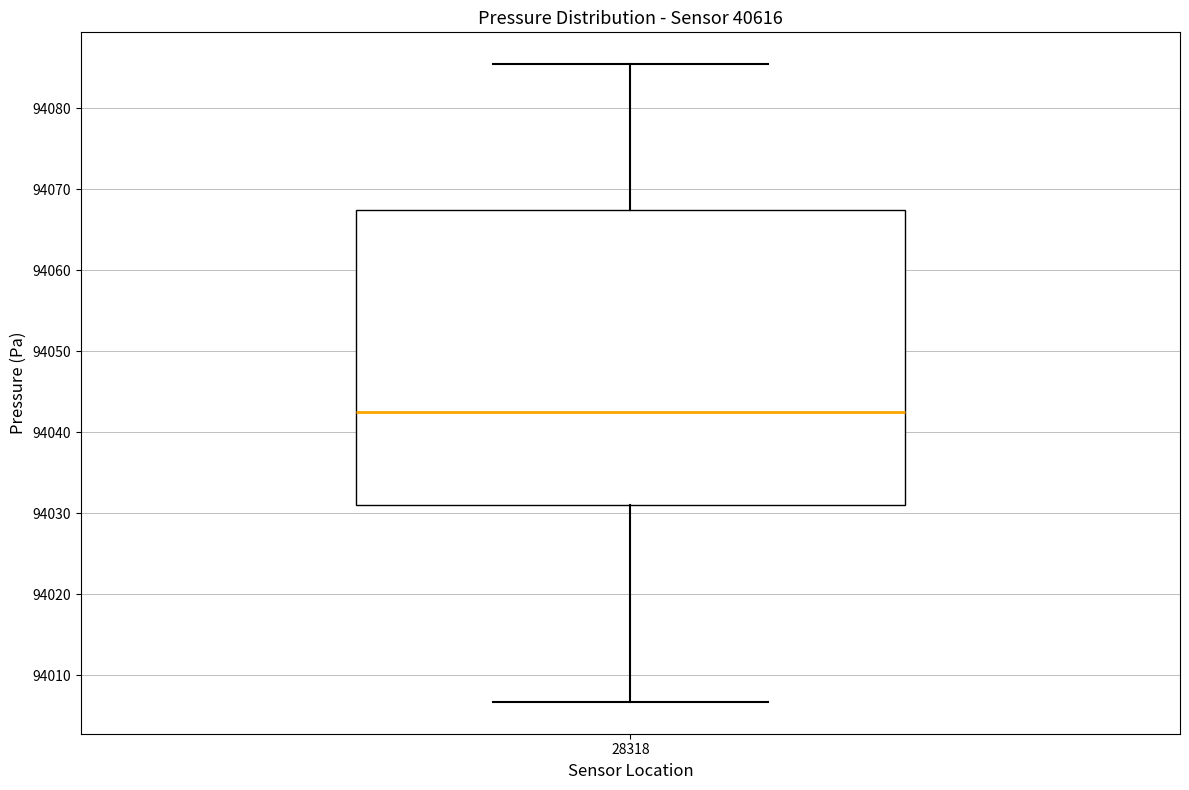

Read this box plot against the y-axis: the position of the median line, the range covered by the box, and the ends of both whiskers. The values are not printed on the chart, so give them approximately, as read against the axis.

median 94042, box 94031 to 94067, whiskers 94007 to 94085